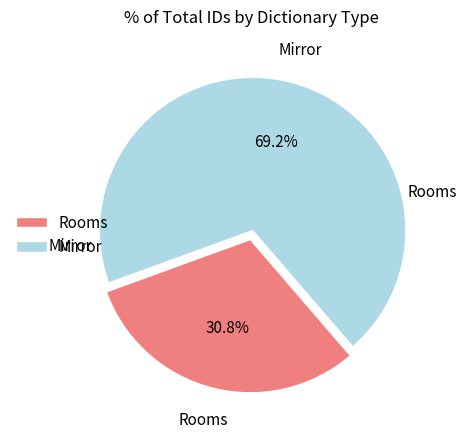

To the nearest percent, what portion does Mirror represent?

69%